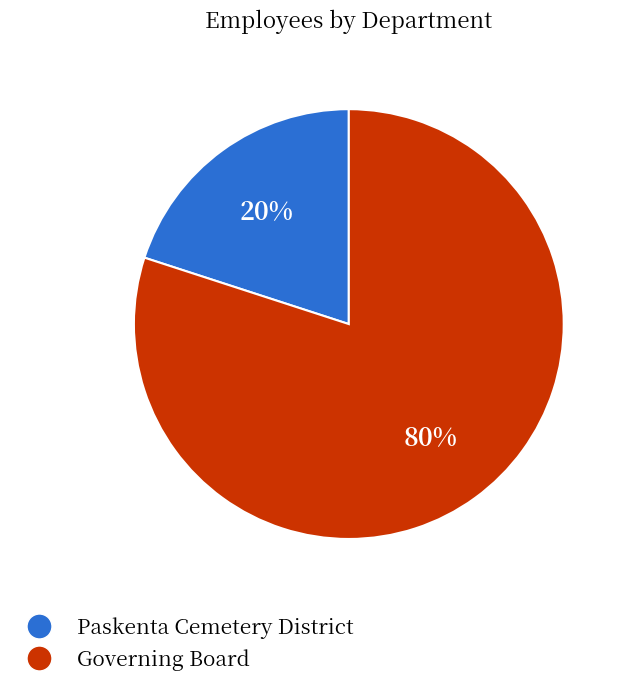

Is it true that Governing Board is 70% of the pie?

False